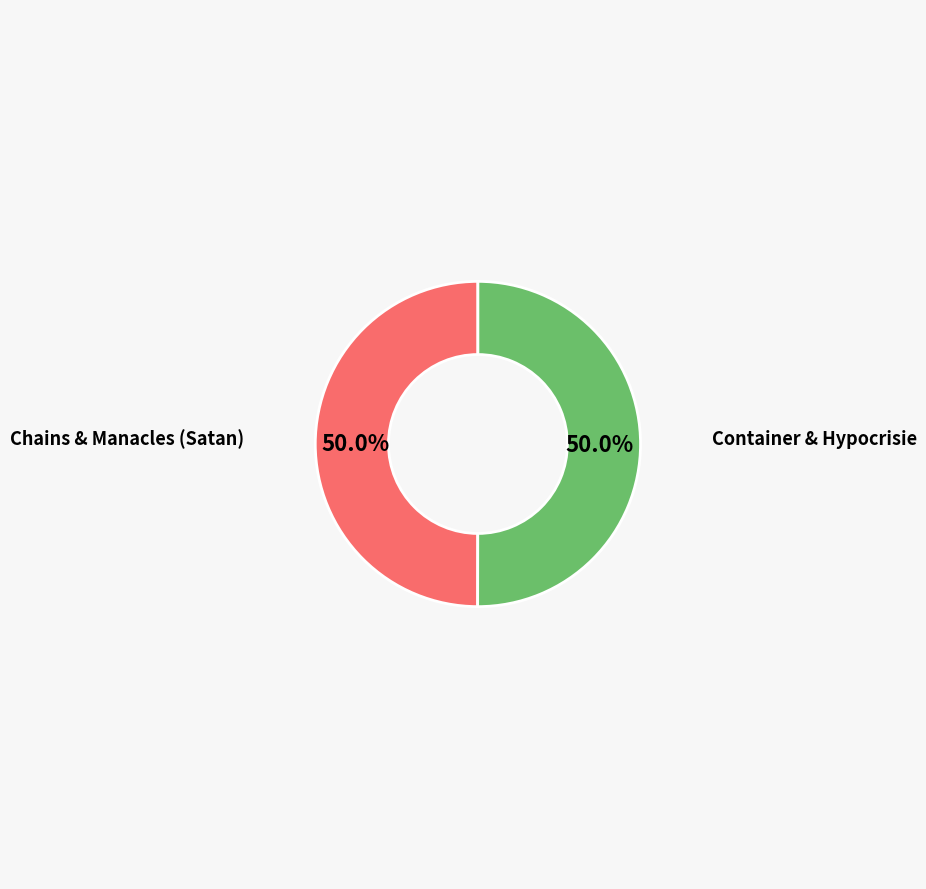

How many slices are in this pie chart?

2